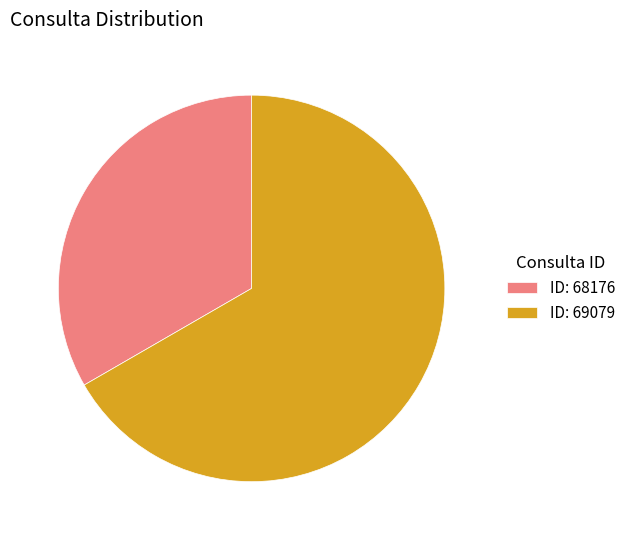

Which has a higher value, ID: 69079 or ID: 68176?

ID: 69079